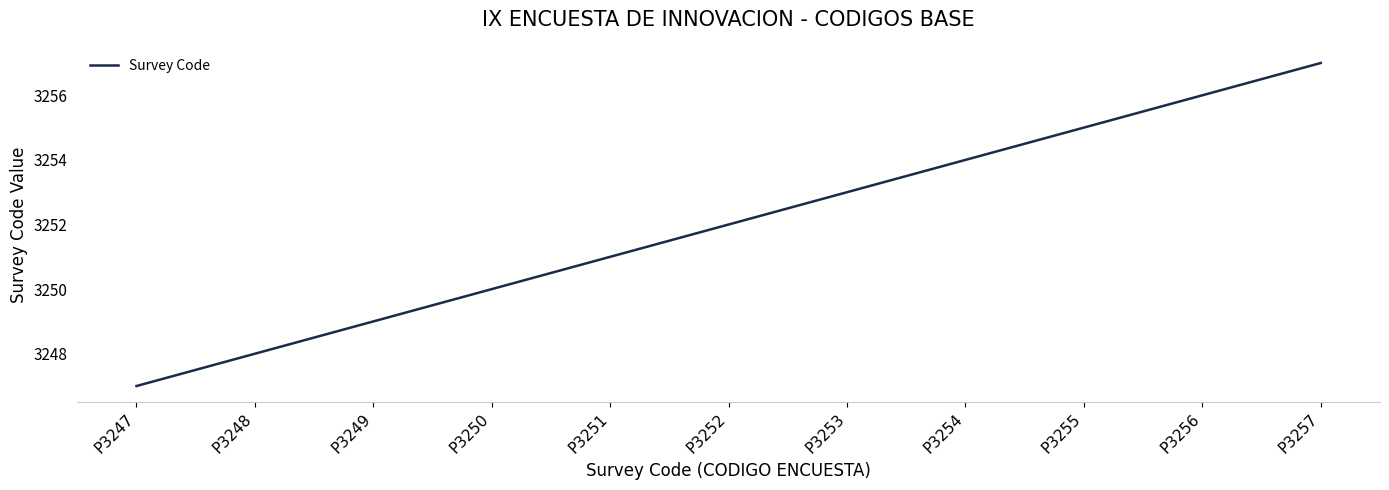

Rank the categories by value from lowest to highest.

P3247, P3248, P3249, P3250, P3251, P3252, P3253, P3254, P3255, P3256, P3257